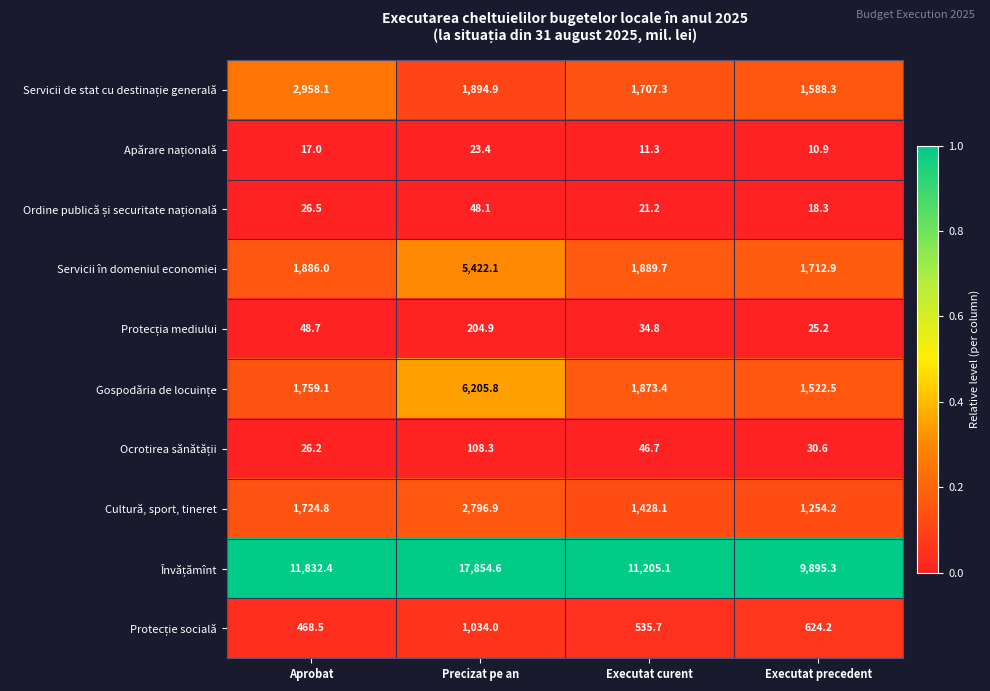

What is the difference between the highest and lowest values at Executat precedent?

9884.4